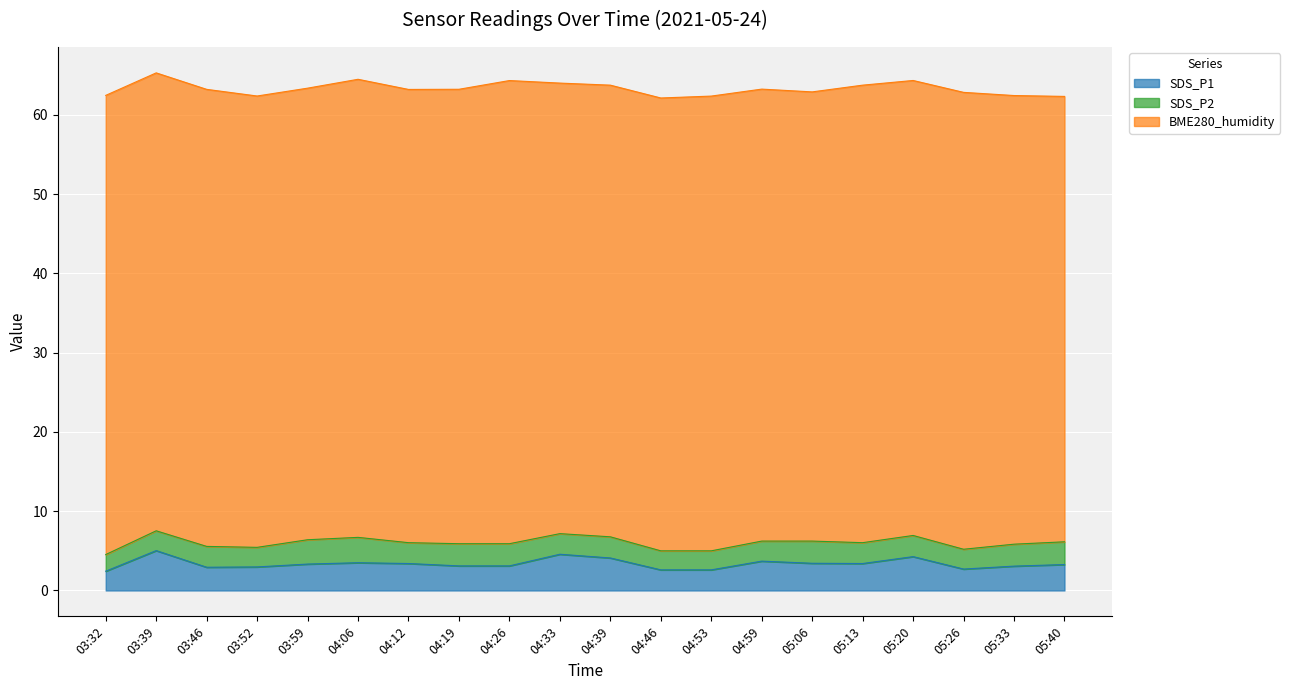

Which category has the lowest value in the SDS_P2 series?

03:32